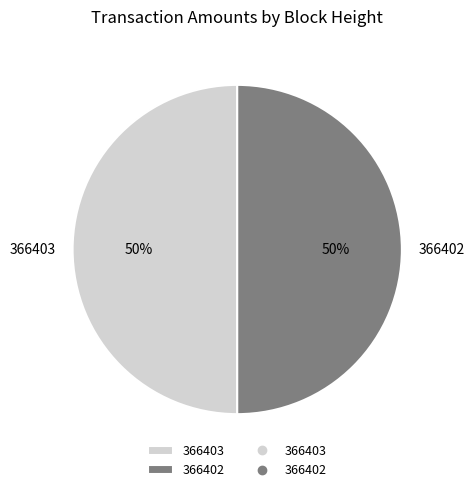

Is the sum of 366403 and 366402 greater than half?

Yes